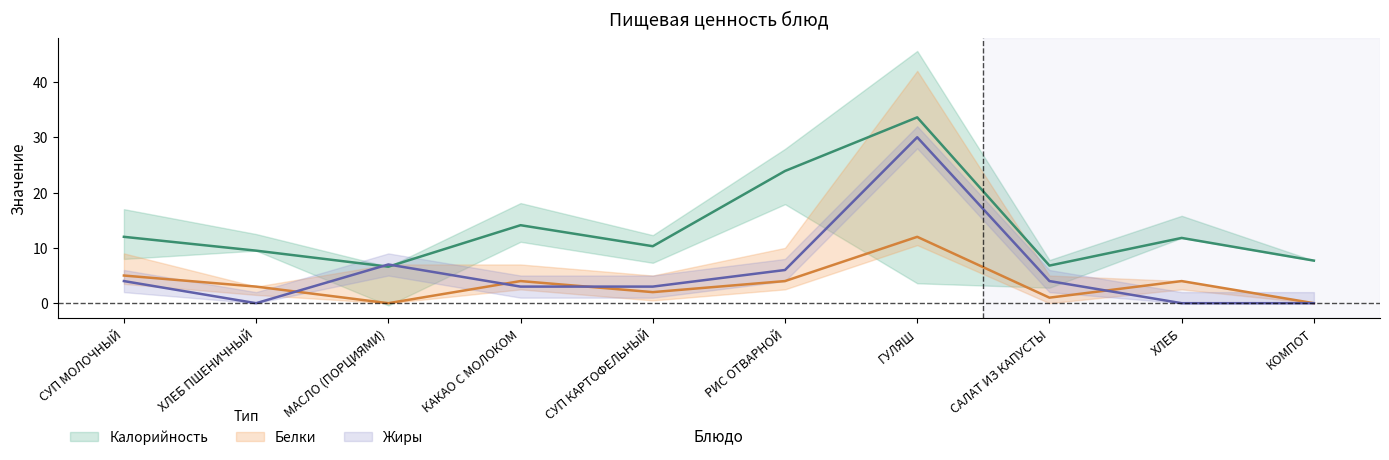

At how many categories does at least one series exceed 12?

3